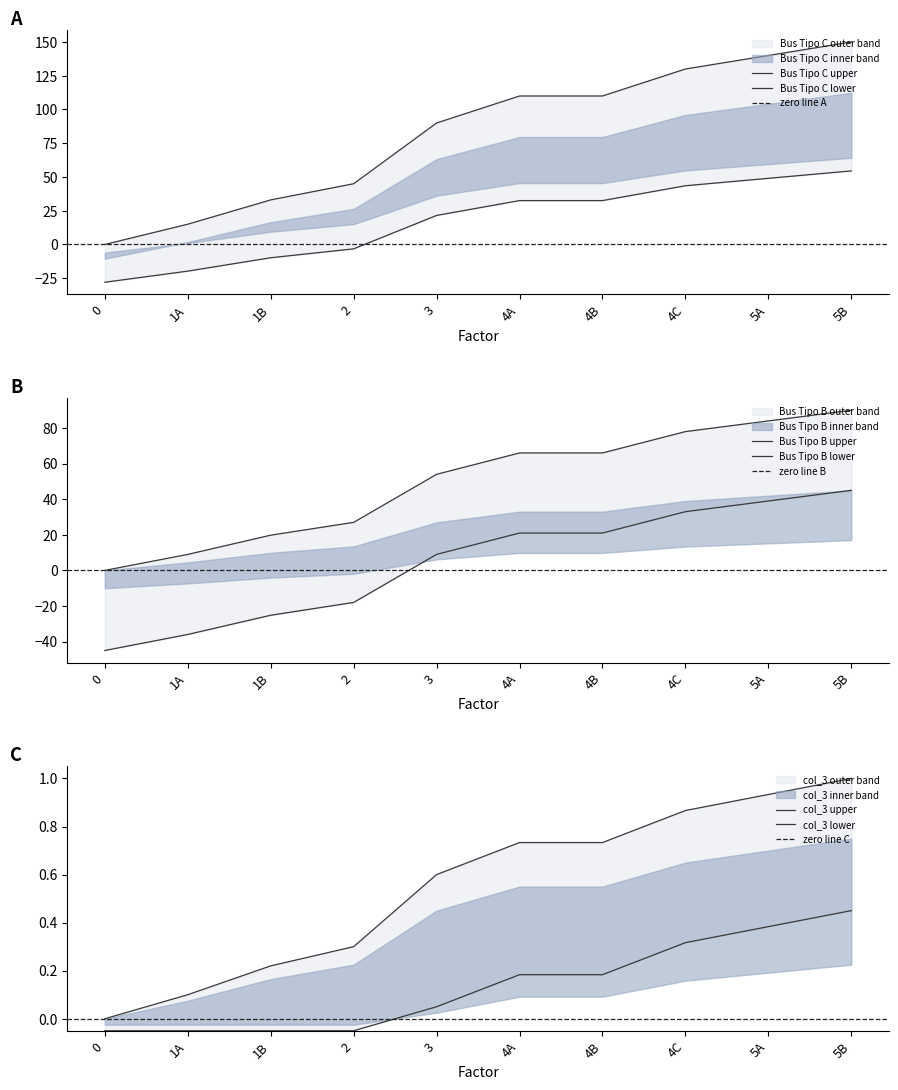

The value of Bus Tipo C at 4C is 130.0. True or false?

True